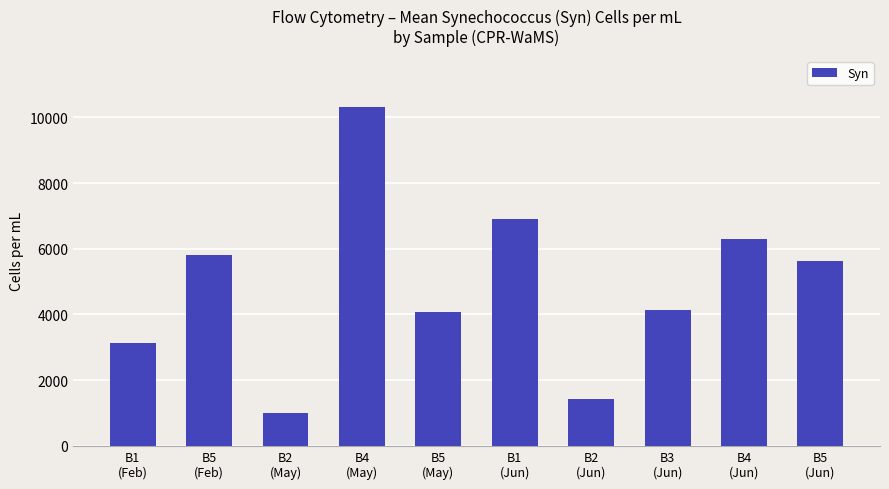

What is the average value?

4869.5